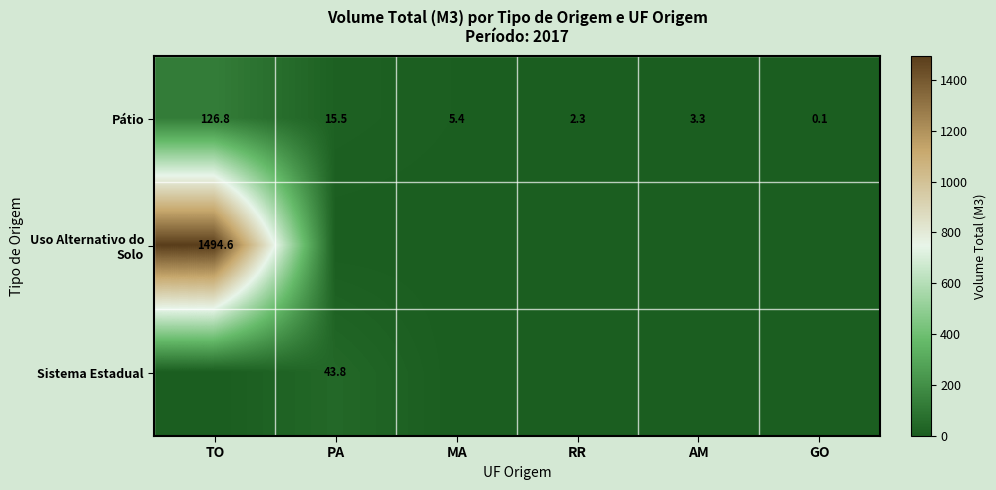

Between MA and RR, which is larger?

MA